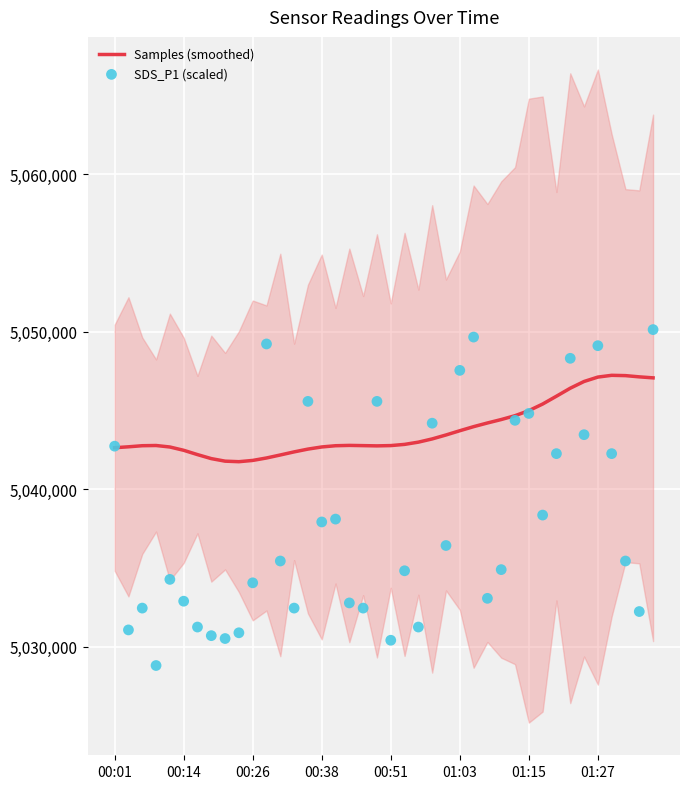

What are all the series names shown in the legend?

Samples (smoothed), SDS_P1 (scaled)